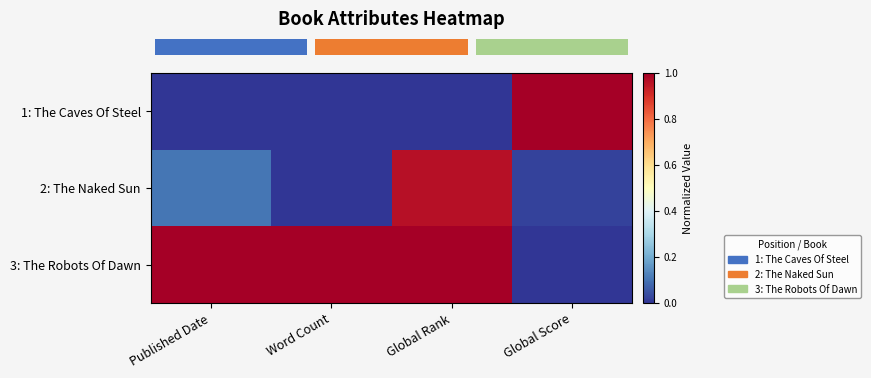

What is the total value across all series at Global Score?

1.0